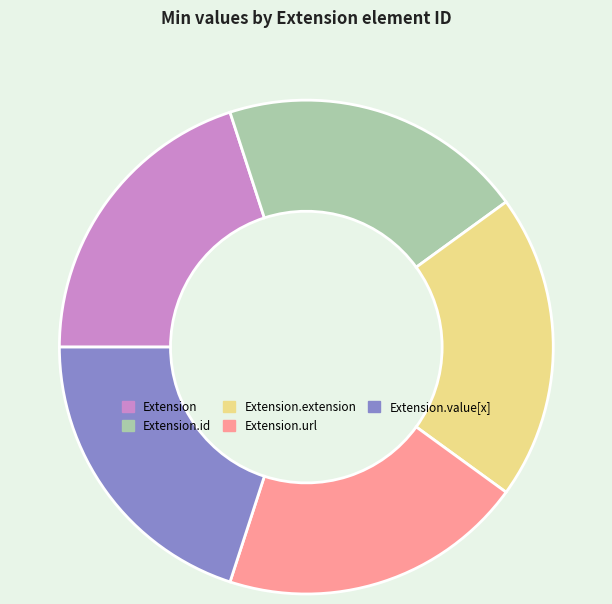

The Extension.id slice represents 12% of the pie. True or false?

False